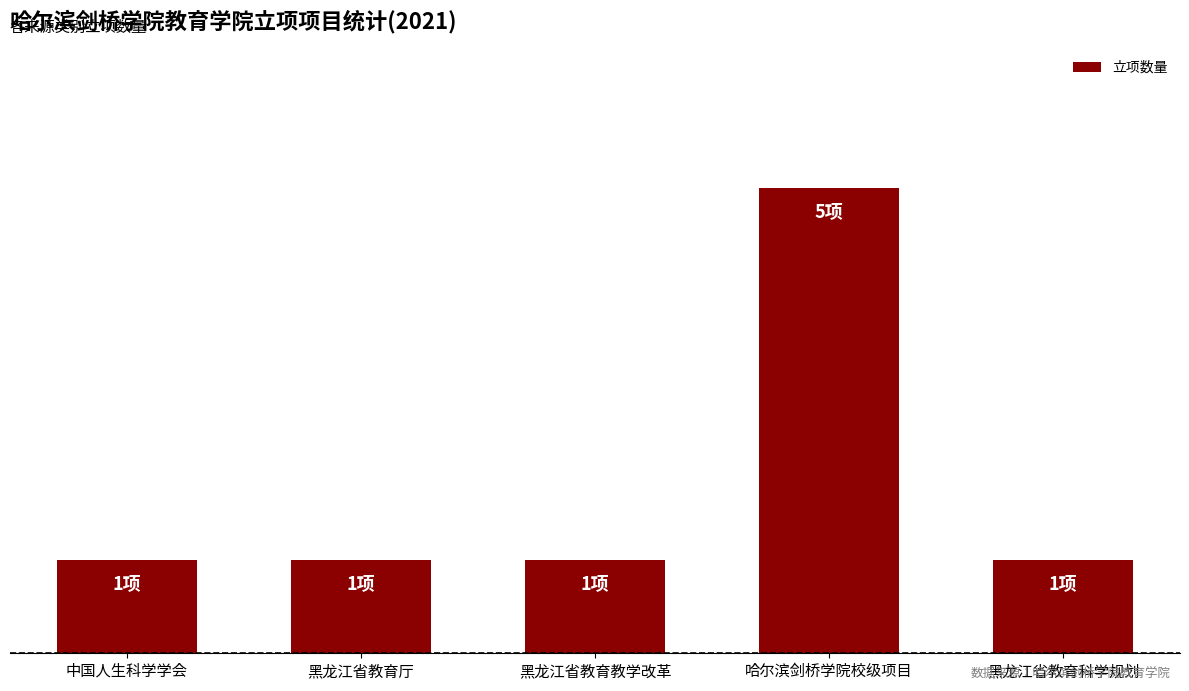

What is the maximum value shown in the chart?

5